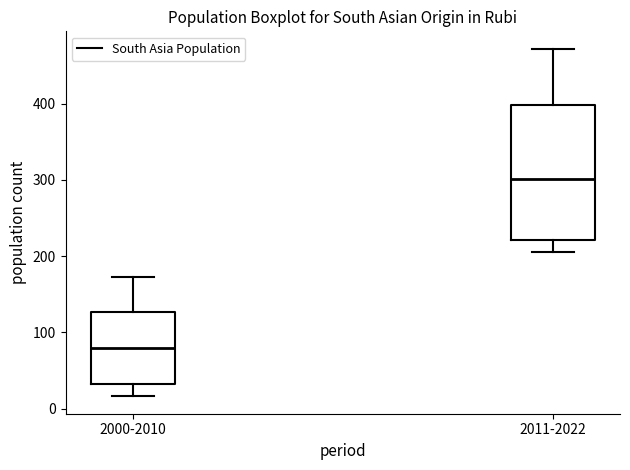

Reading left to right, transcribe this box plot: for each box, give where its median line is, the range the box spans, and where its two whiskers end, as read against the y-axis. The values are not printed on the chart, so give them approximately, as read against the axis.

2000-2010: median 80, box 30 to 130, whiskers 20 to 170
2011-2022: median 300, box 220 to 400, whiskers 210 to 470